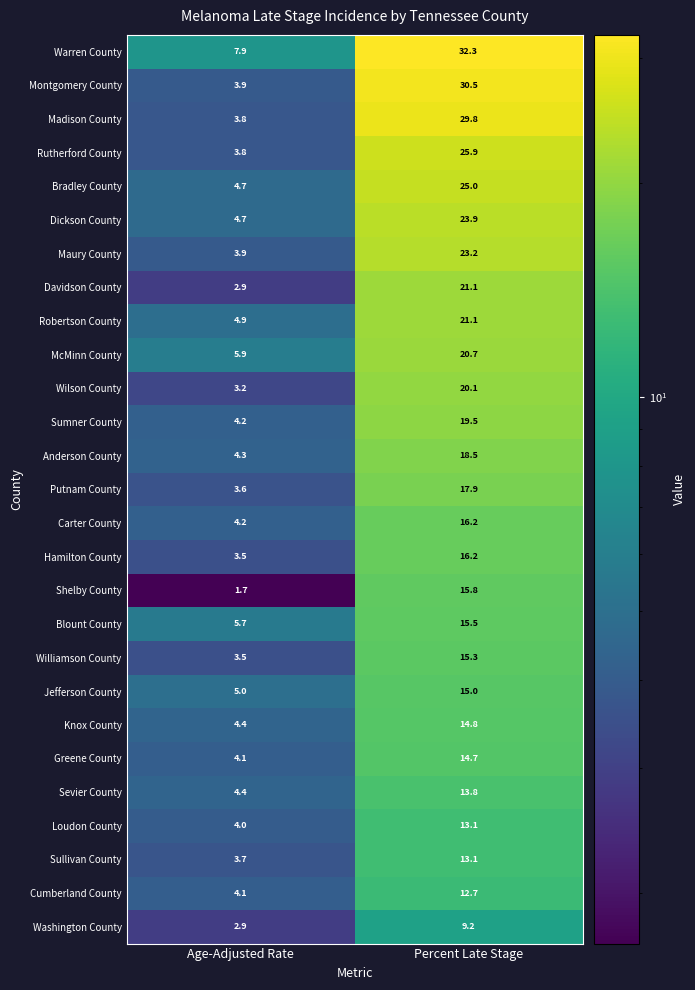

Rank the categories by Rutherford County value from highest to lowest.

Percent Late Stage, Age-Adjusted Rate